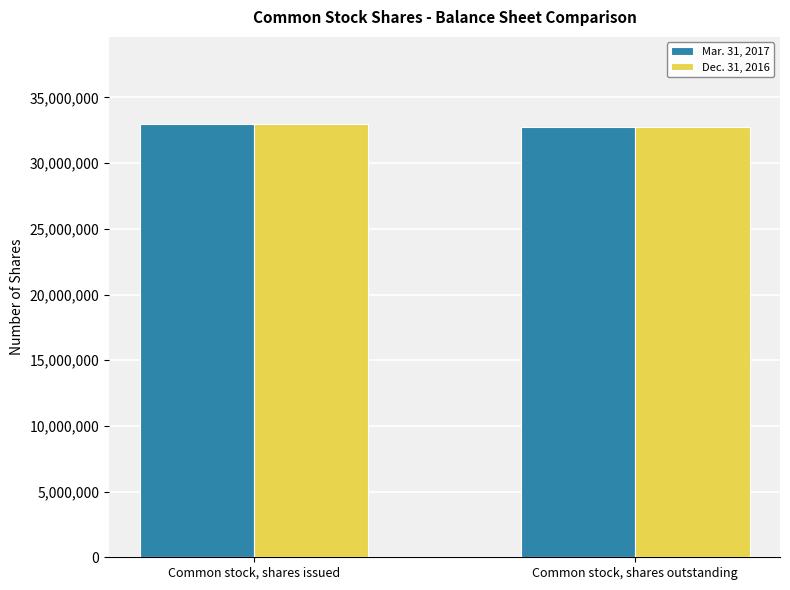

What is the sum of the Mar. 31, 2017 values at Common stock, shares outstanding and Common stock, shares issued?

65727227